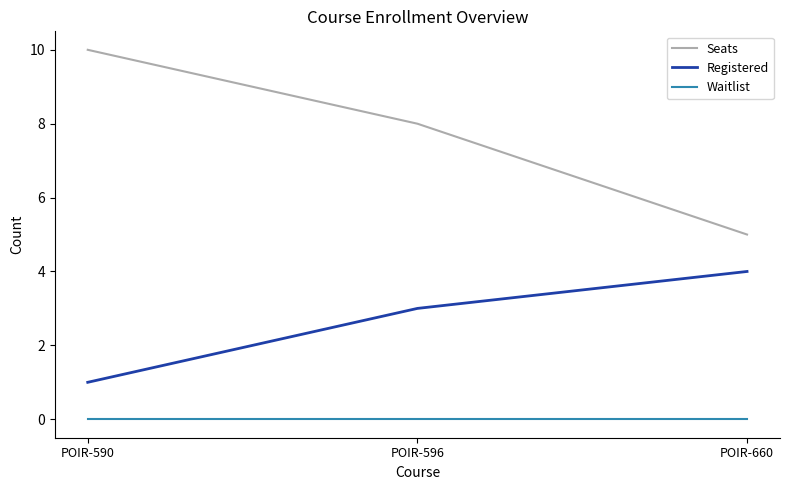

What is the total value across all series at POIR-590?

11